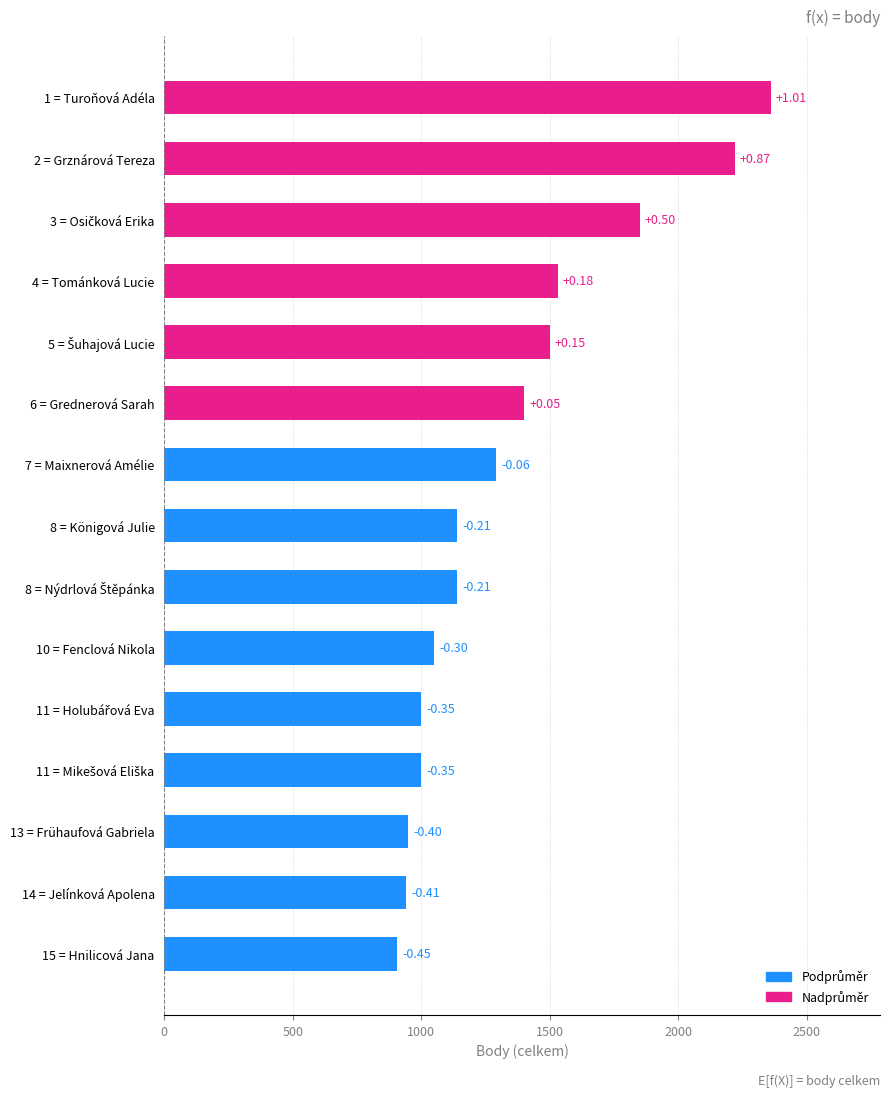

How many bars are there in total?

15